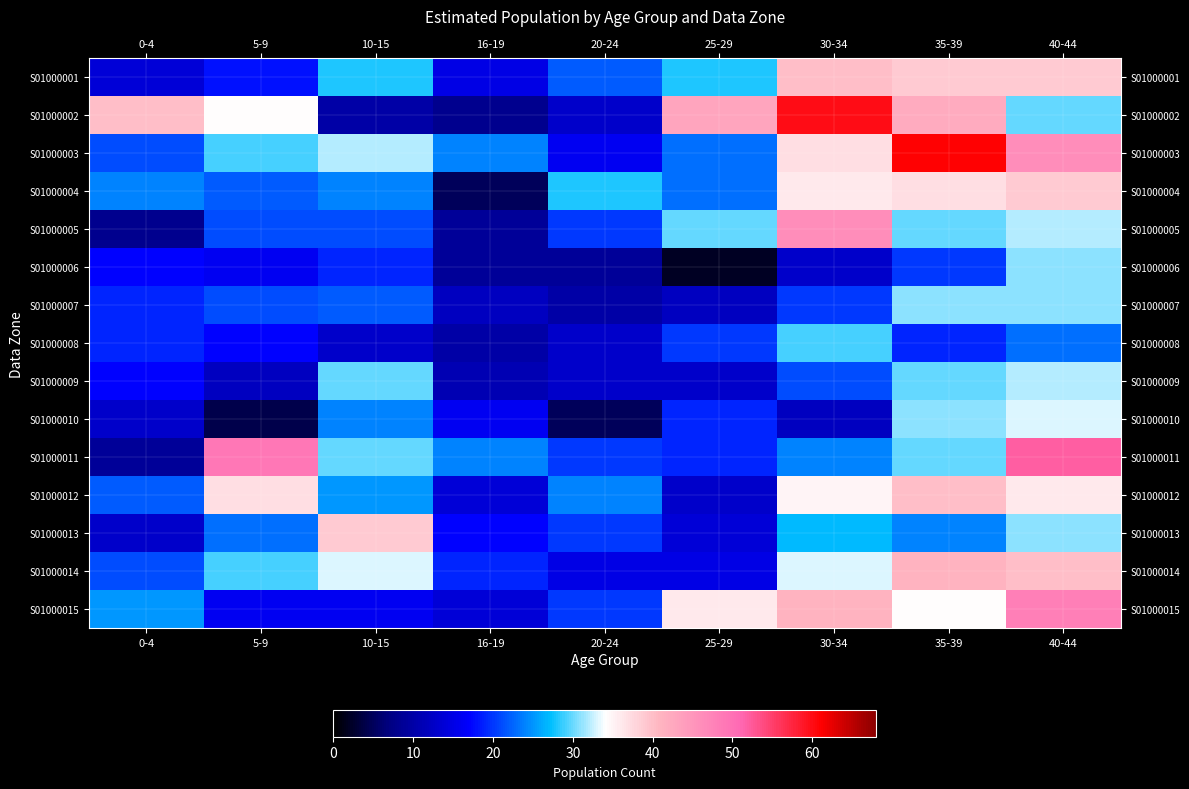

Which series has the largest total across all categories?

S01000003